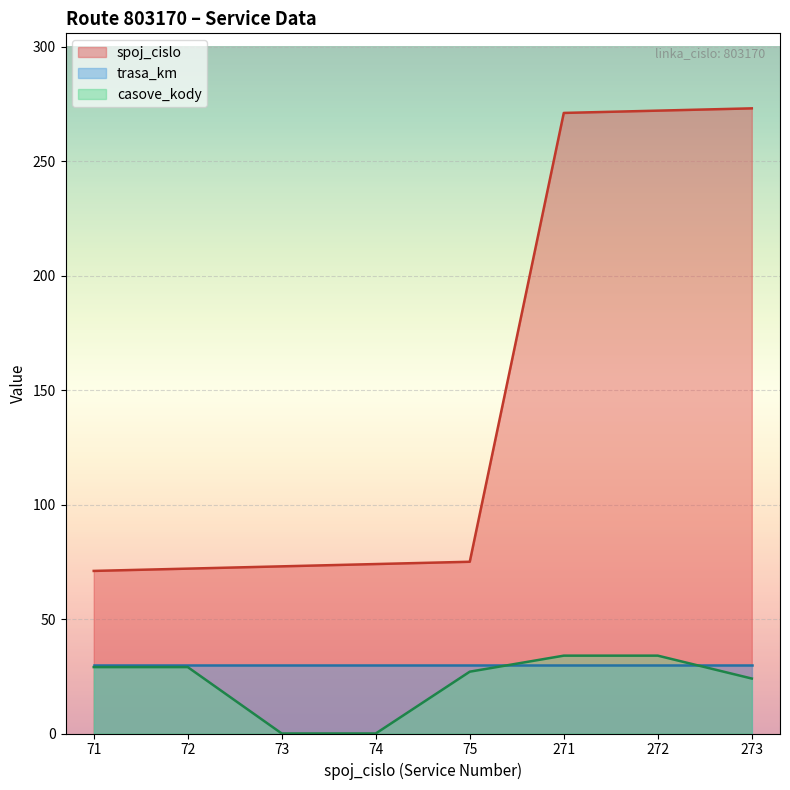

How many data points in spoj_cislo are above 75?

3